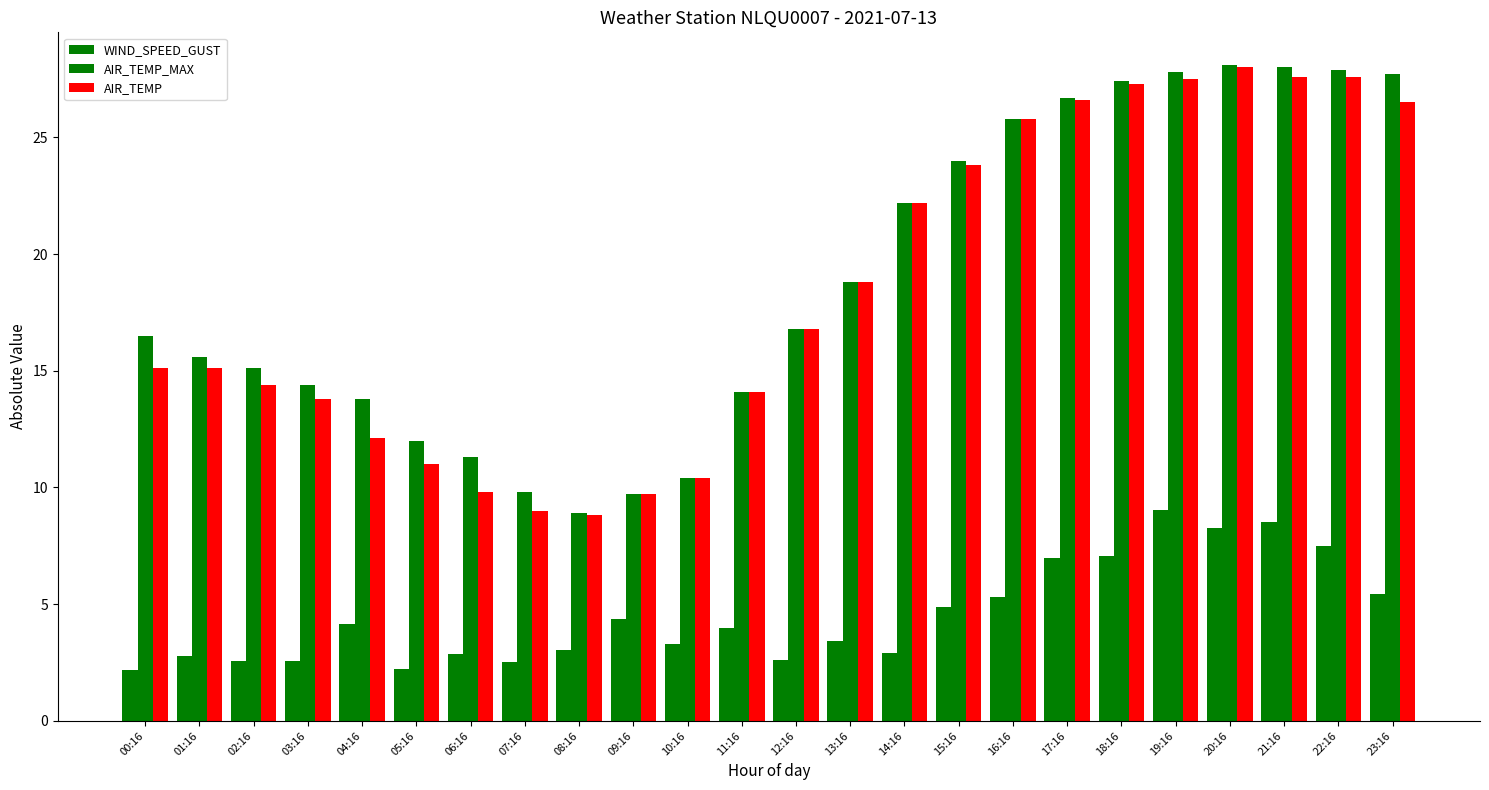

At which label does AIR_TEMP first exceed 16?

12:16